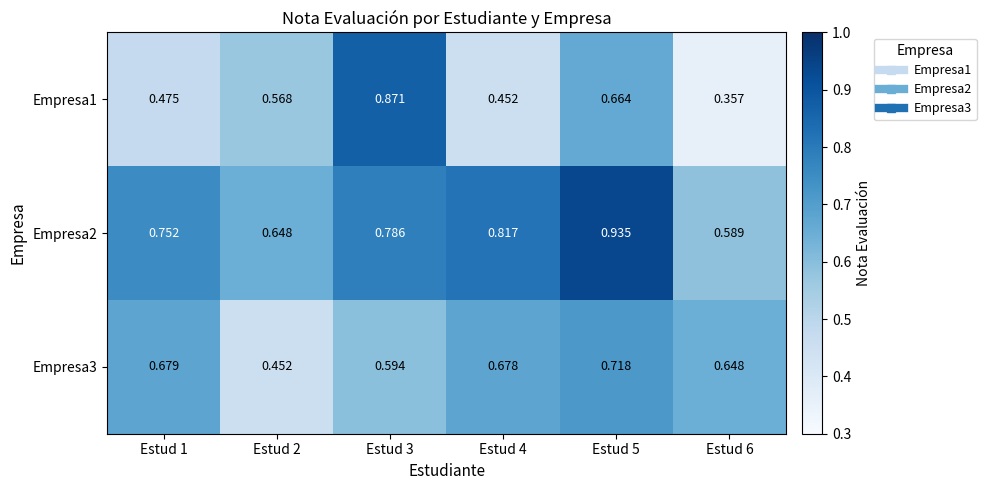

Is the value of Empresa3 at Estud 3 greater than the value of Empresa1 at Estud 6?

Yes